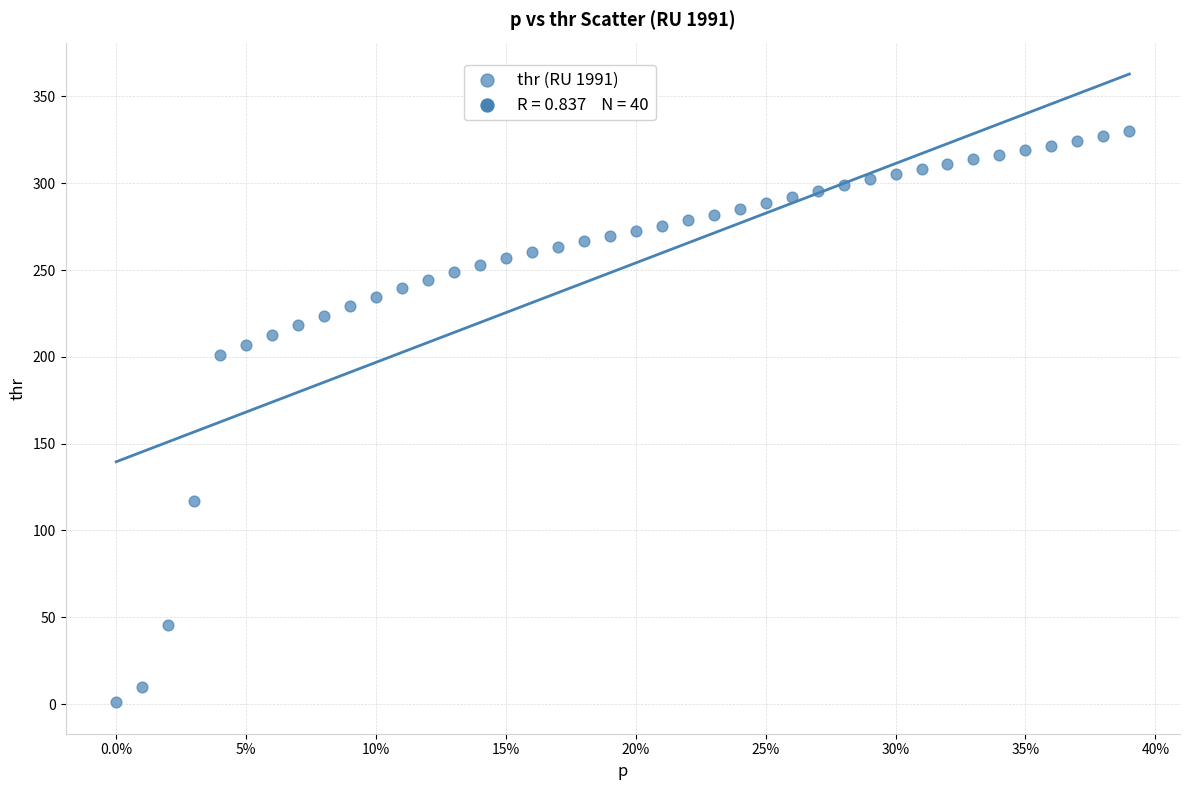

What Y value in the scatter plot is closest to 165?

201.3